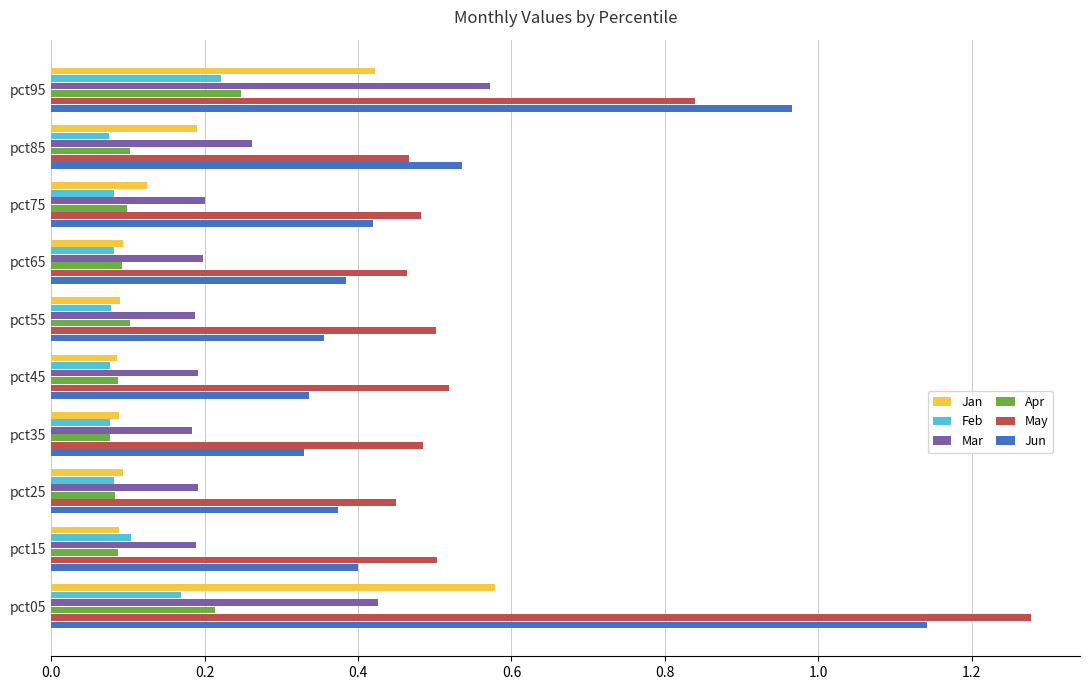

Is the value of Feb at pct95 greater than the value of Jan at pct25?

Yes